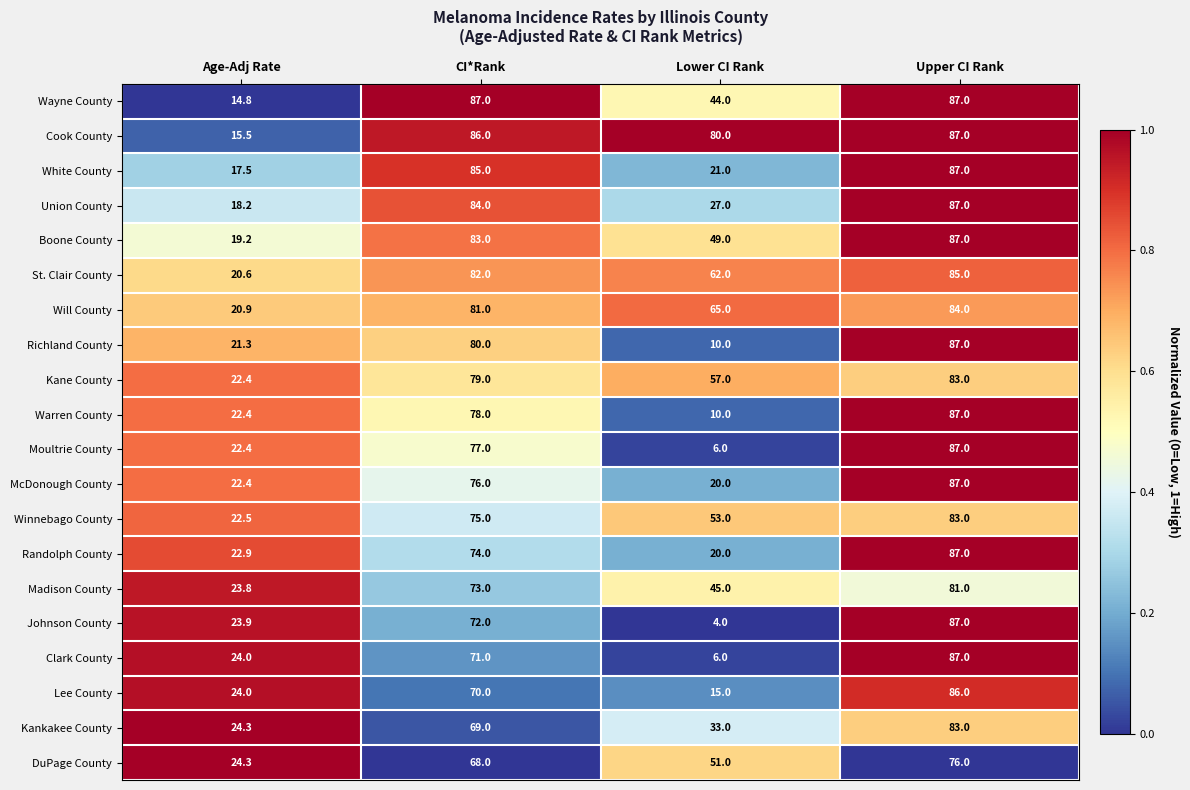

The value of Kankakee County at Age-Adj Rate is 40.3. True or false?

False